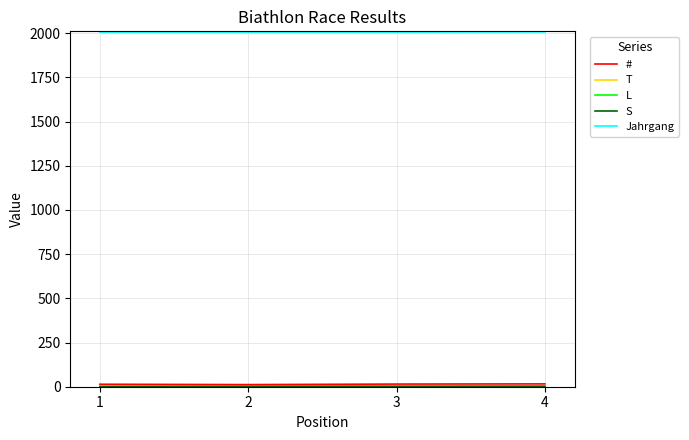

At how many categories does at least one series exceed 92?

4